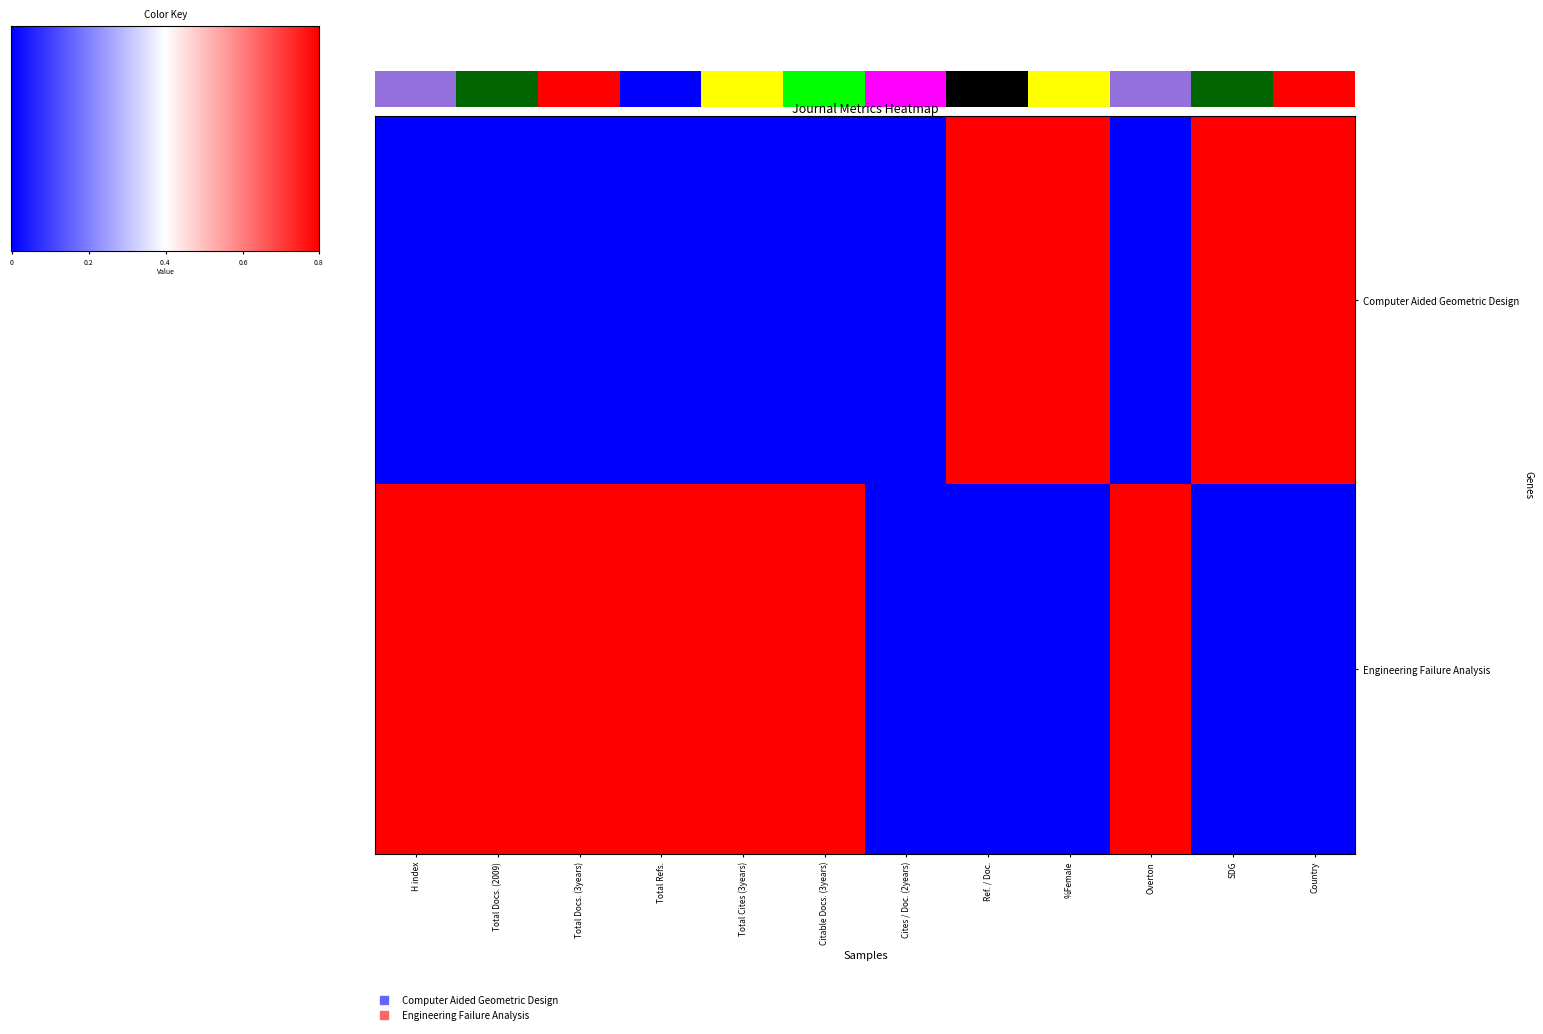

Which series has the widest spread of values?

Computer Aided Geometric Design